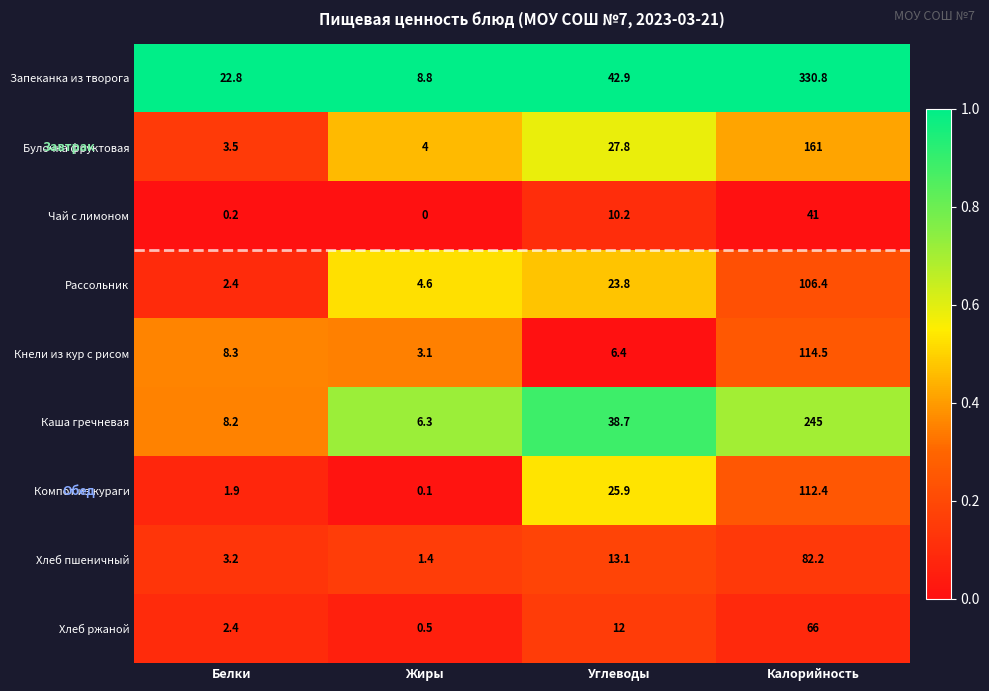

What value does the Каша гречневая series have at Углеводы?

38.7